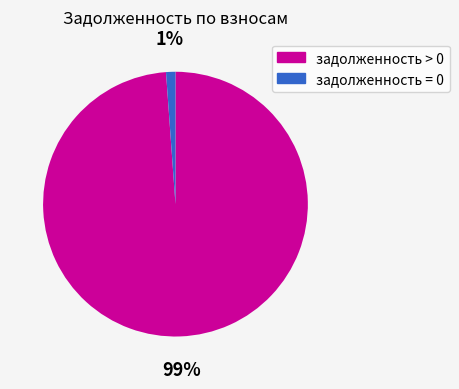

How many segments does this pie chart have?

2